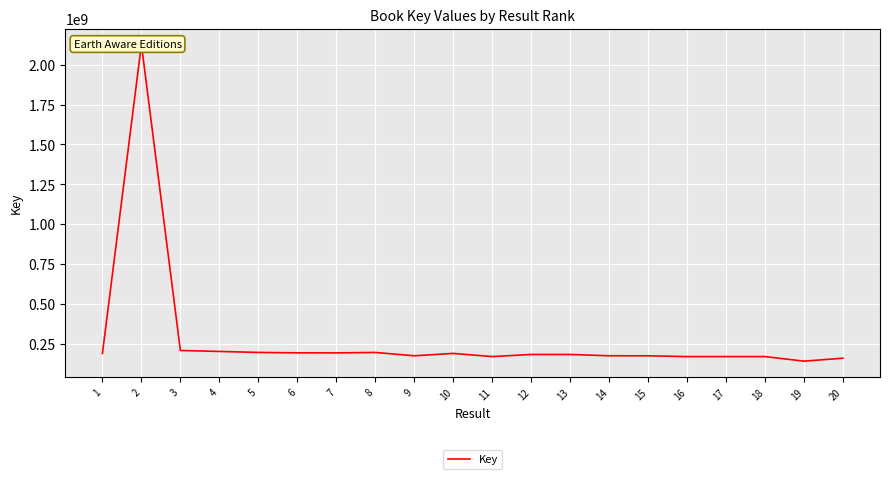

The value at 12 is 181377758. True or false?

True